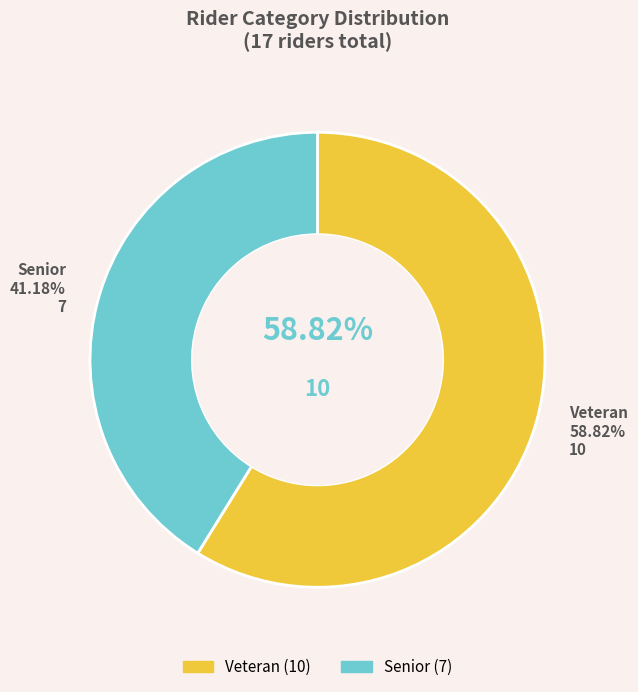

How much of the chart is everything except Senior?

58.8%